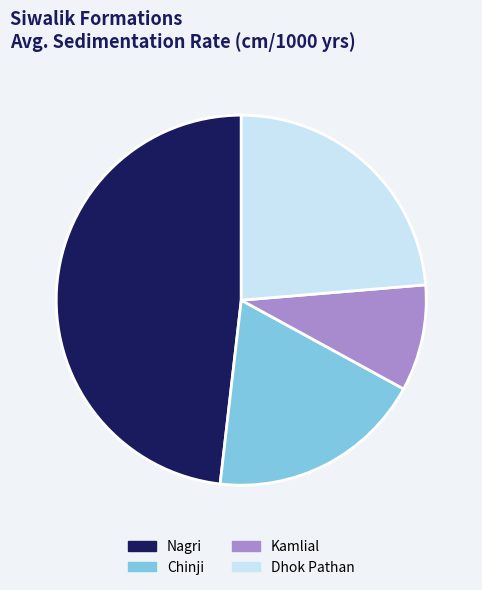

Is there a majority slice in this chart?

No